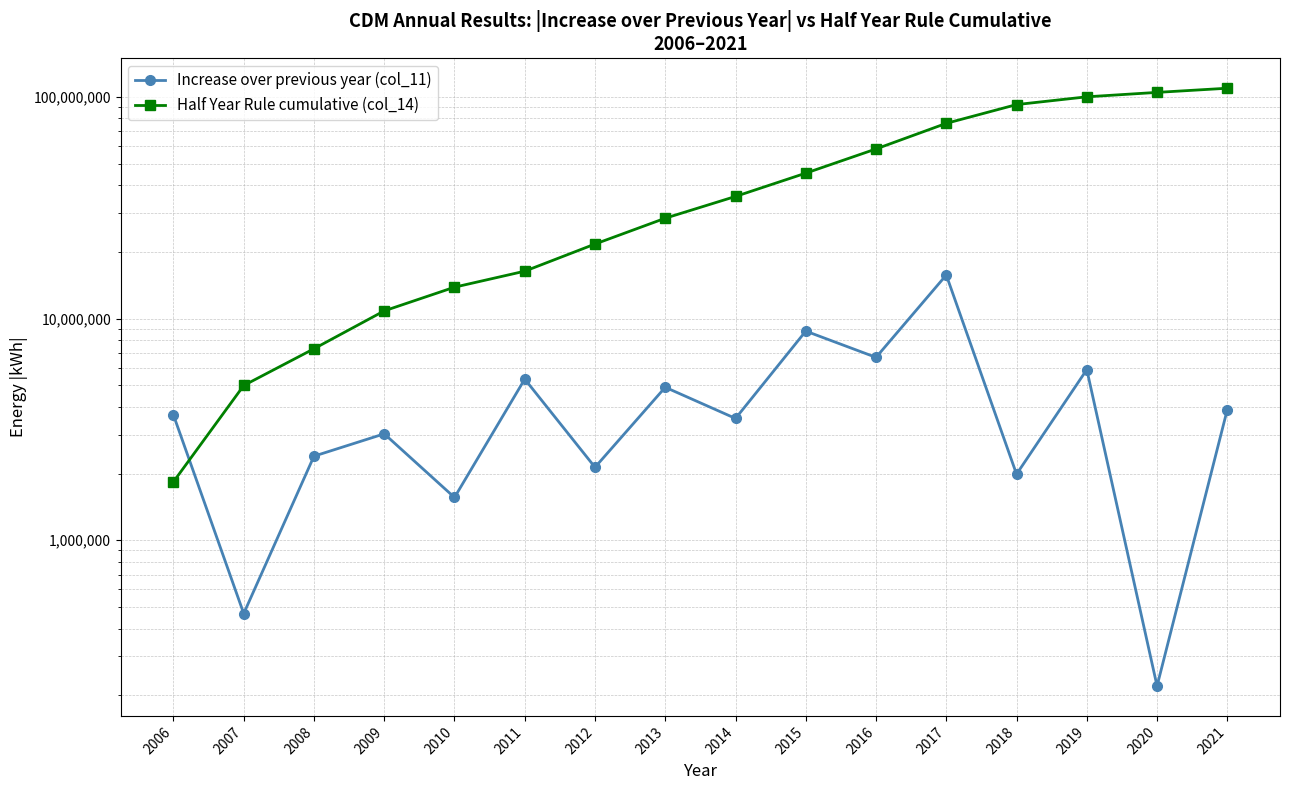

Between 2010 and 2014, which series saw the biggest shift?

Half Year Rule cumulative (col_14)